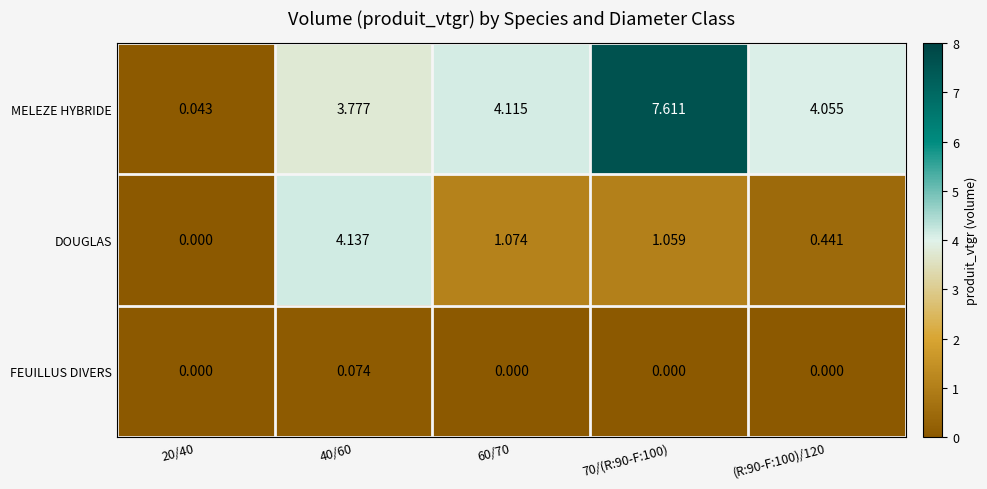

How many data points does each series have?

5